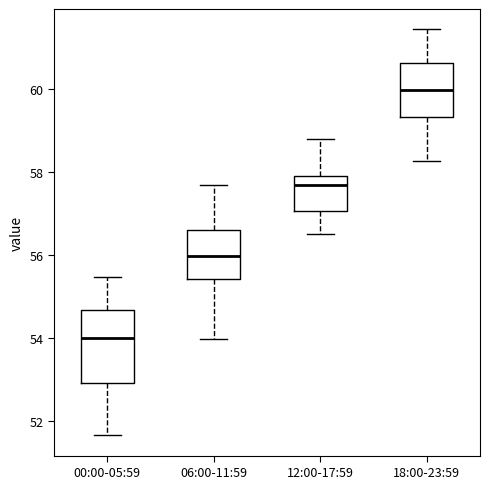

Reading left to right, read every box against the y-axis: the position of its median line, the range the box covers, and the ends of its whiskers. The values are not printed on the chart, so give them approximately, as read against the axis.

00:00-05:59: median 54.0, box 53.0 to 54.6, whiskers 51.6 to 55.4
06:00-11:59: median 56.0, box 55.4 to 56.6, whiskers 54.0 to 57.8
12:00-17:59: median 57.8, box 57.0 to 58.0, whiskers 56.6 to 58.8
18:00-23:59: median 60.0, box 59.4 to 60.6, whiskers 58.2 to 61.4